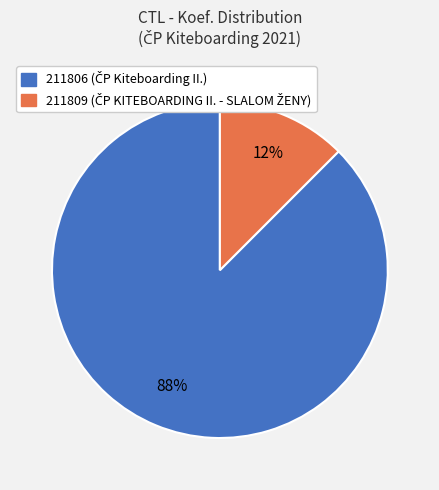

Which slice represents more than half of the pie?

211806